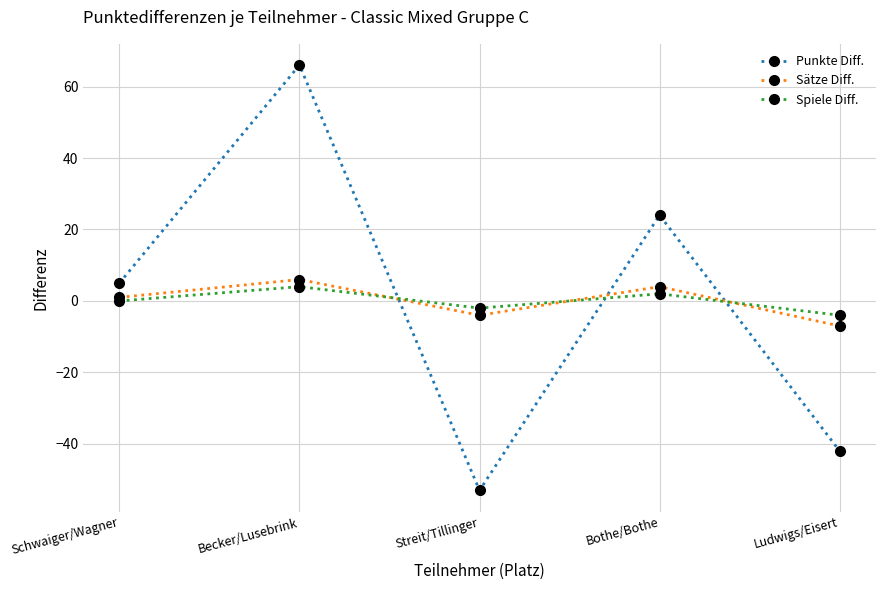

What is the difference between the maximum and minimum values in the Punkte Diff. series?

119